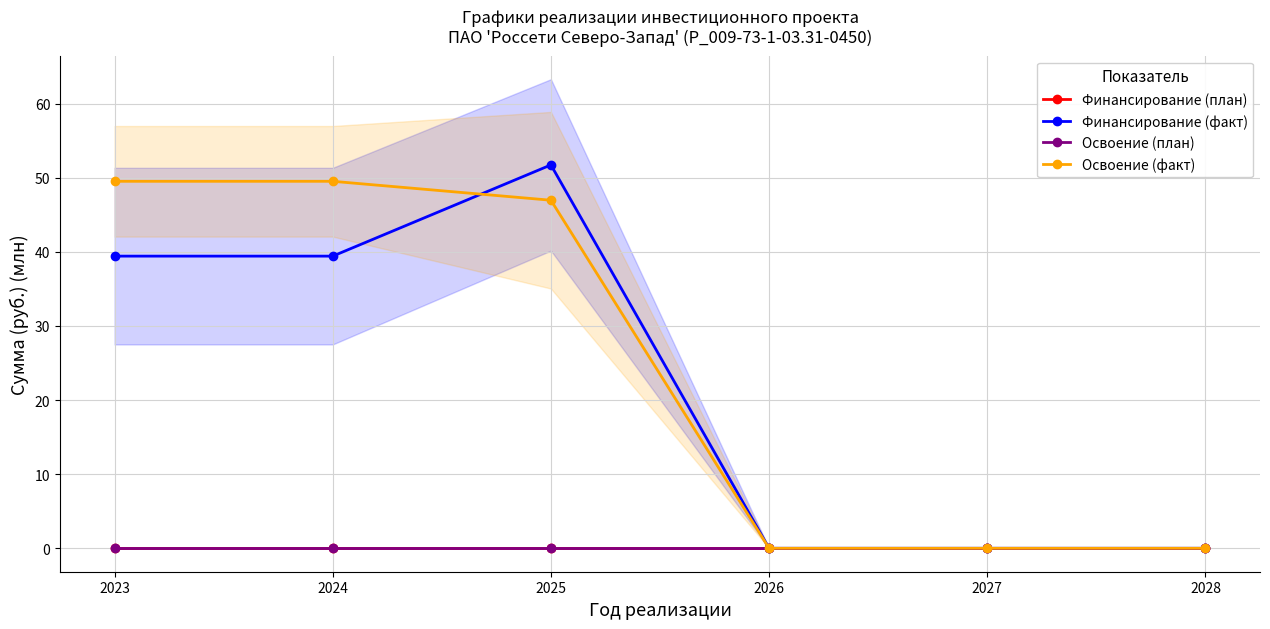

Is it true that Финансирование (план) equals 0.0 at 2024?

False